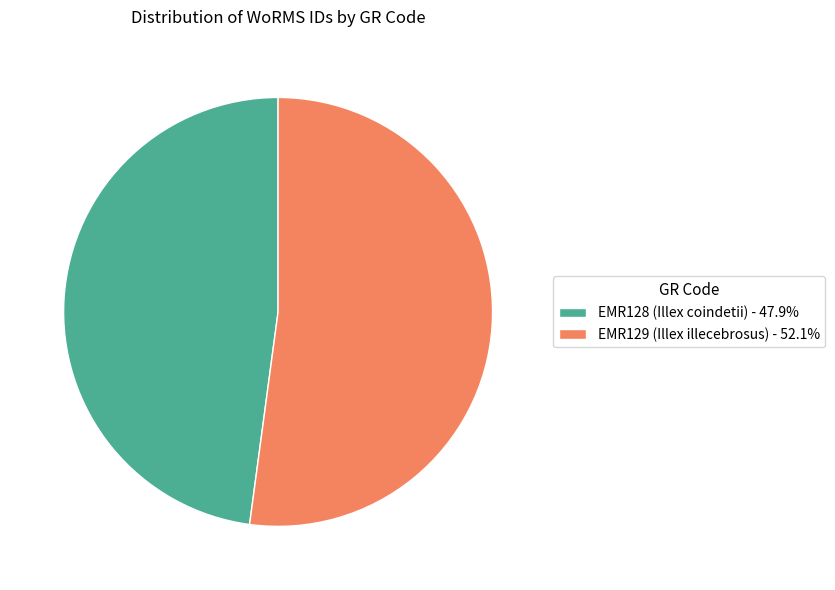

Is the sum of EMR129 (Illex illecebrosus) and EMR128 (Illex coindetii) greater than half?

Yes